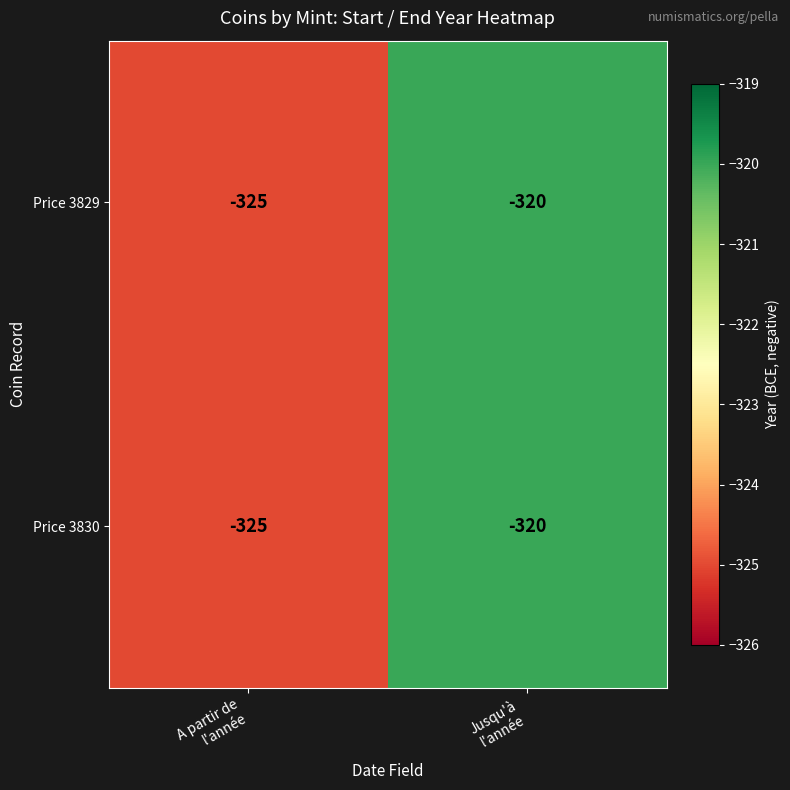

What is the maximum value for Price 3830?

-320